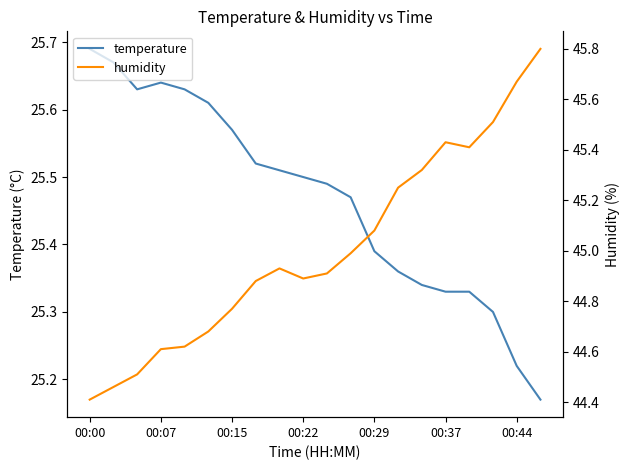

What is the difference between the highest and lowest values at 00:00?

18.7